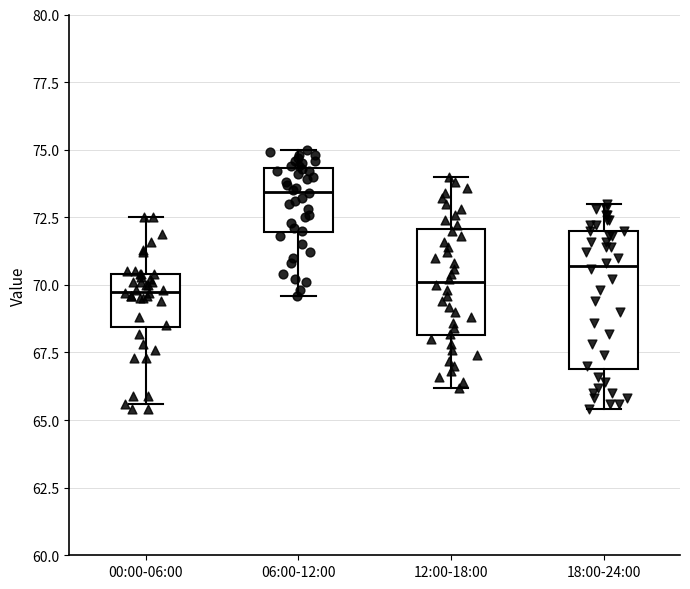

Reading left to right, read every box against the y-axis: the position of its median line, the range the box covers, and the ends of its whiskers. The values are not printed on the chart, so give them approximately, as read against the axis.

00:00-06:00: median 70.0, box 68.5 to 70.5, whiskers 65.5 to 72.5
06:00-12:00: median 73.5, box 72.0 to 74.5, whiskers 69.5 to 75.0
12:00-18:00: median 70.0, box 68.0 to 72.0, whiskers 66.0 to 74.0
18:00-24:00: median 70.5, box 67.0 to 72.0, whiskers 65.5 to 73.0